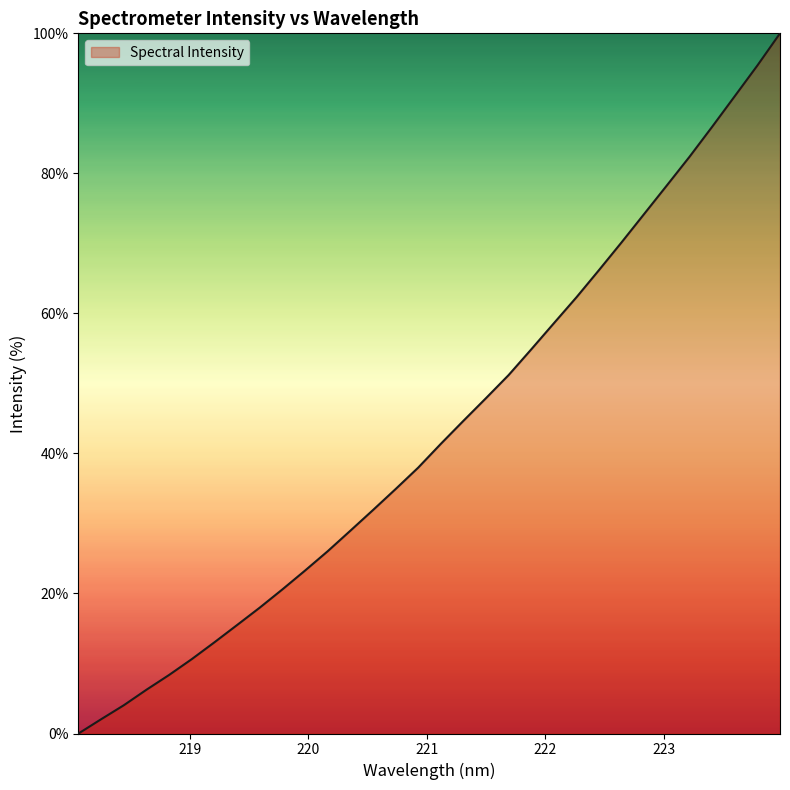

What is the greatest value displayed?

100.0